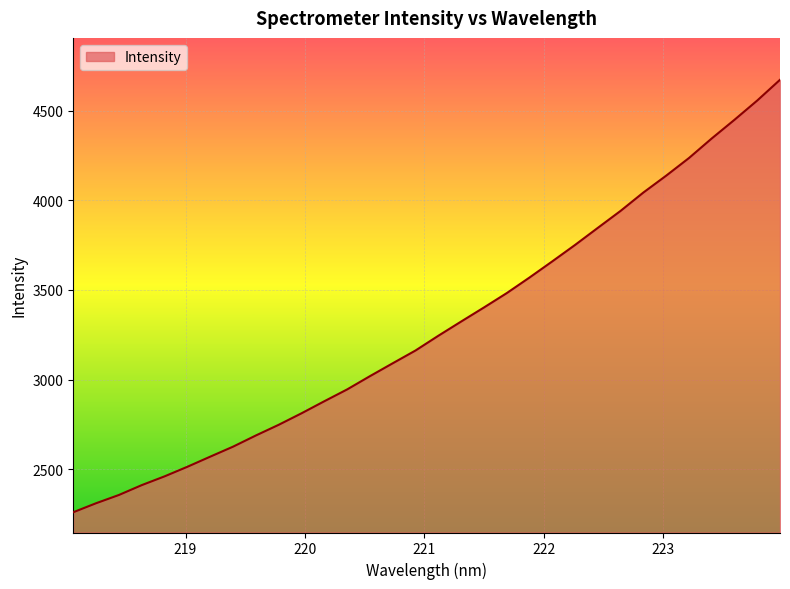

How many values are below 3244?

16